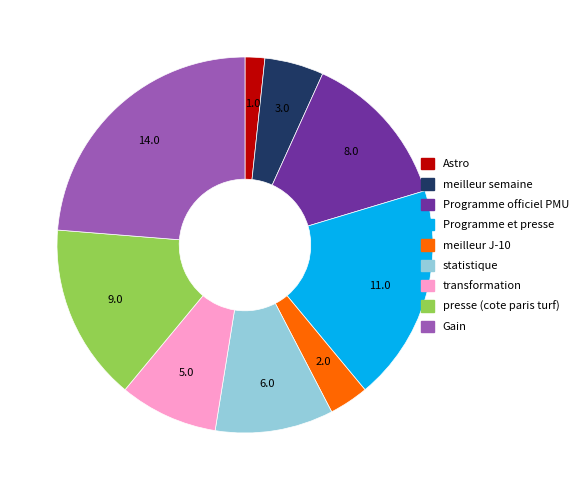

Is there any slice that represents more than half of the pie?

No